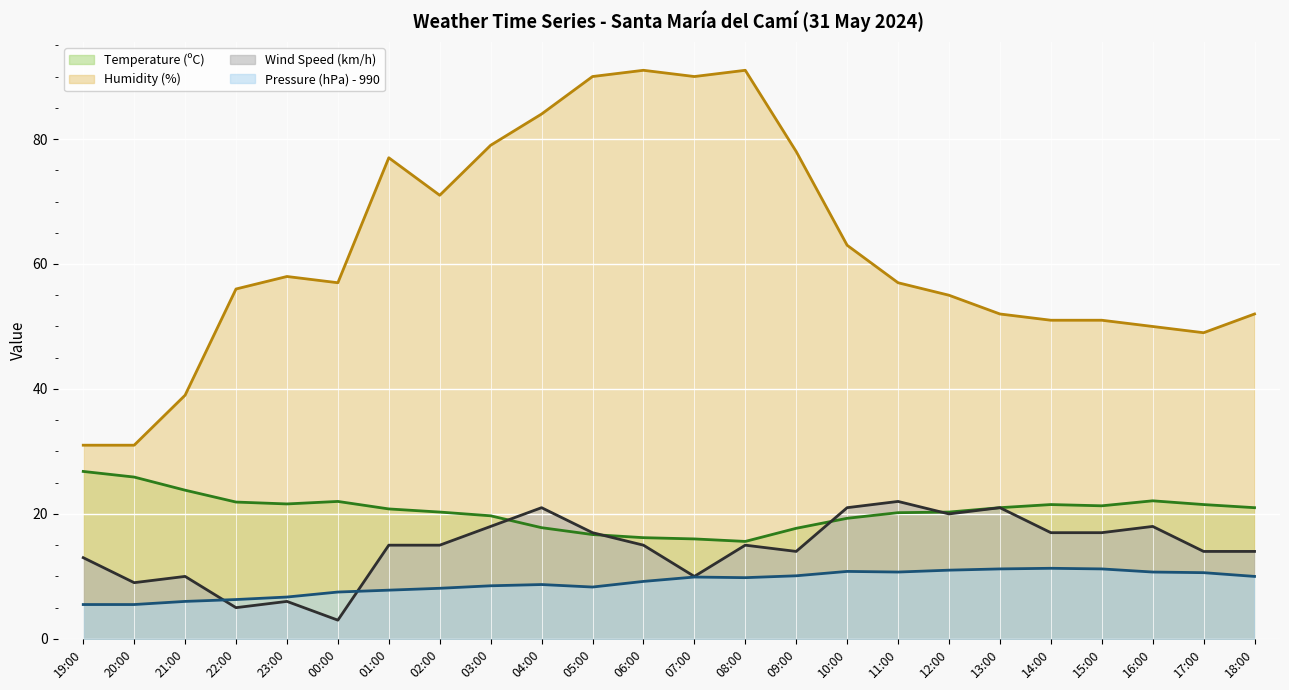

Is the value of Humidity (%) at 20:00 greater than the value of Pressure (hPa) - 990 at 19:00?

Yes